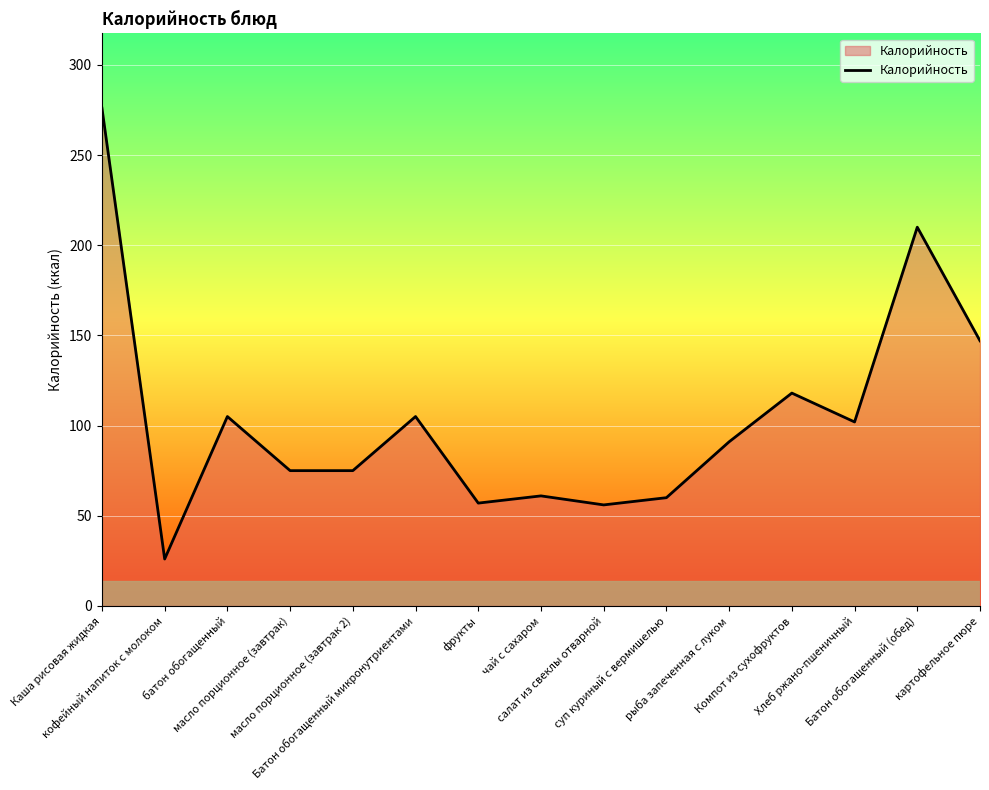

What position from the left is Каша рисовая жидкая?

1